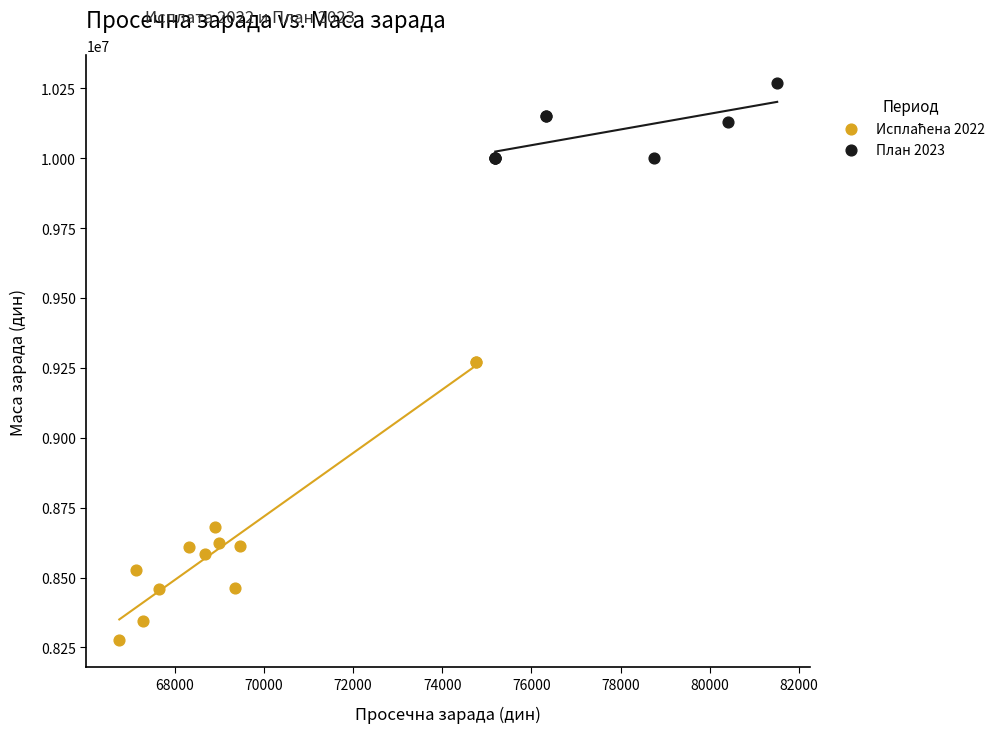

Which series contains the highest Y value?

План 2023